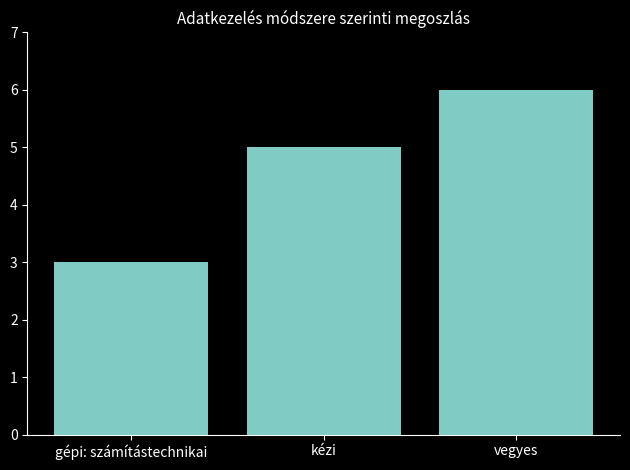

What is the sum of all values?

14